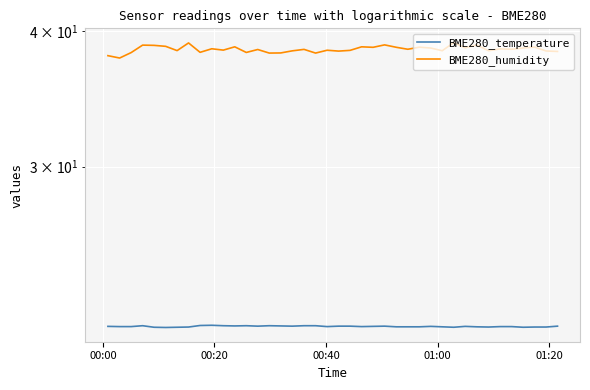

What is the difference between the maximum and minimum values in the BME280_temperature series?

0.1